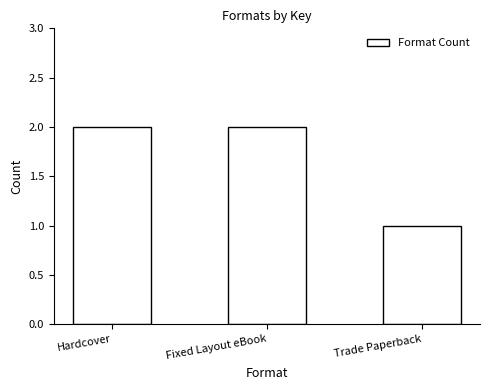

What is the approximate value at Hardcover?

2